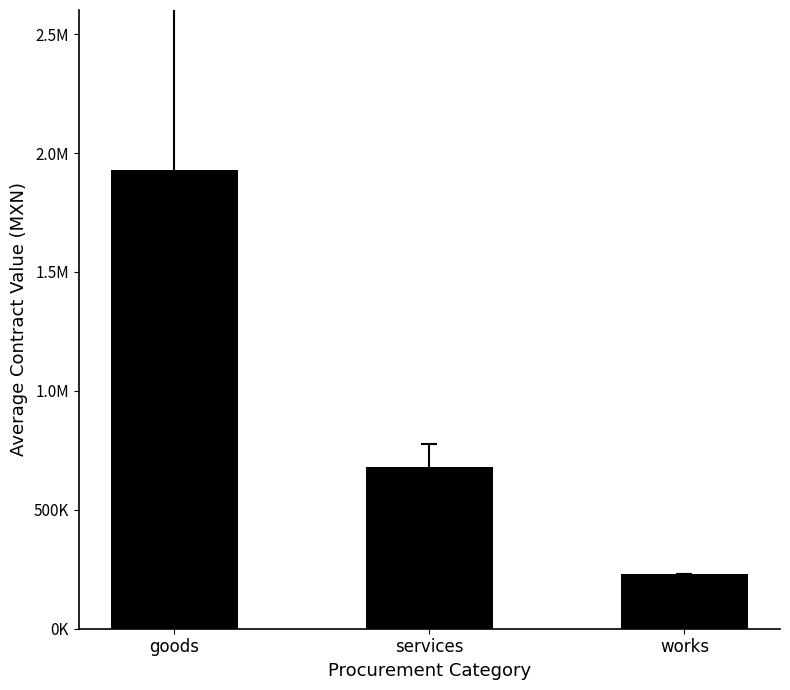

What is the label of the 3rd bar from the right?

goods